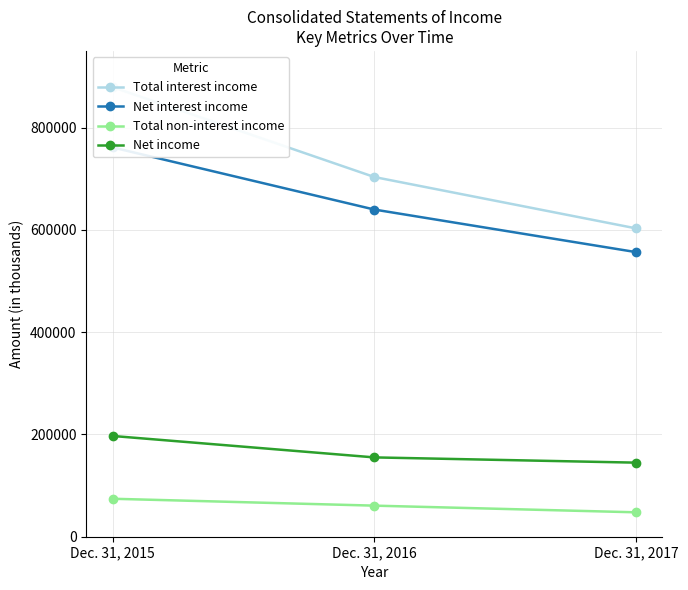

Which series has the largest range (max minus min)?

Total interest income